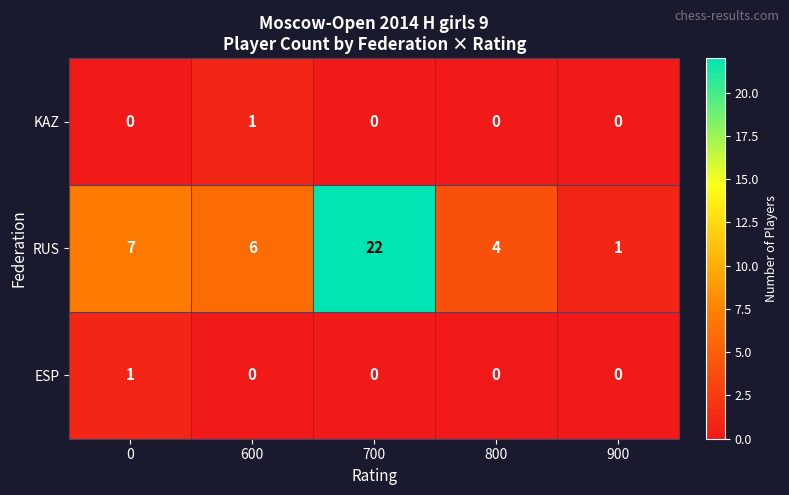

Reading left to right, extract all data points from this chart.

KAZ: 0=0	600=1	700=0	800=0	900=0
RUS: 0=7	600=6	700=22	800=4	900=1
ESP: 0=1	600=0	700=0	800=0	900=0